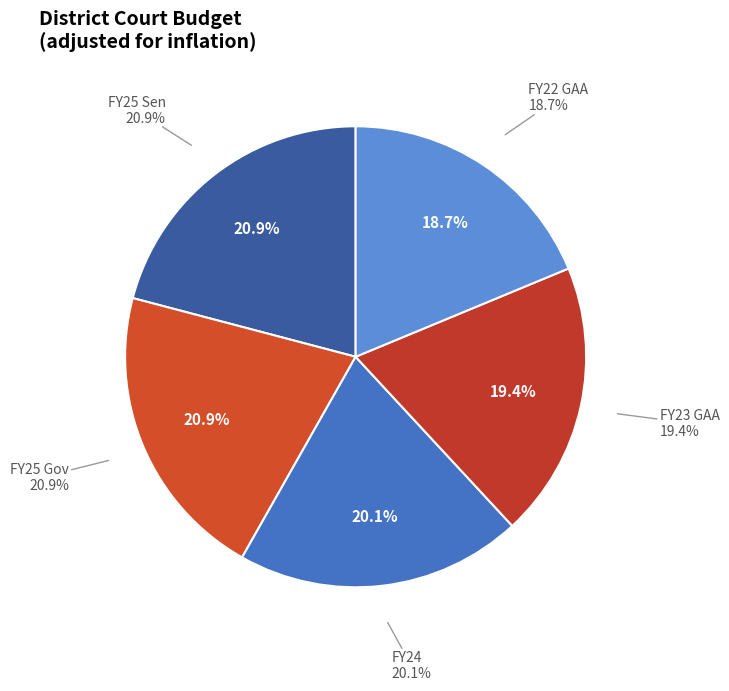

Does any single category account for the majority?

No